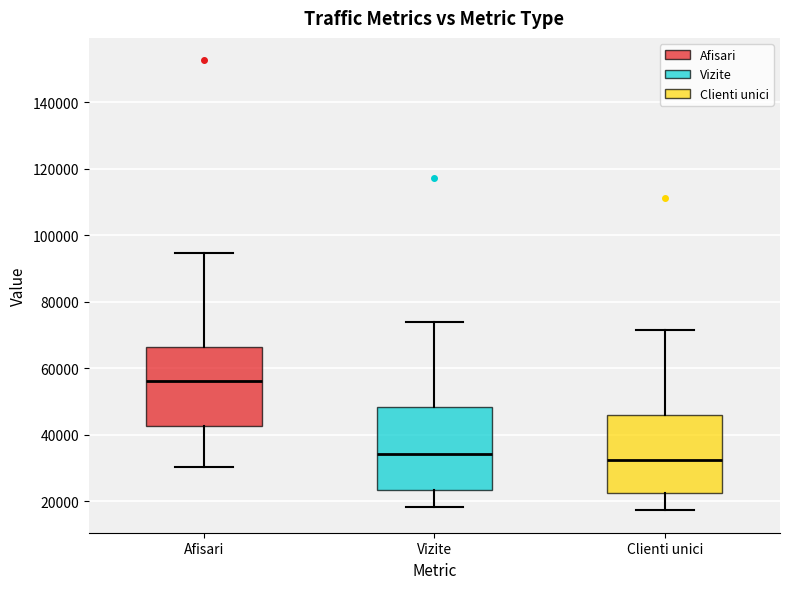

Reading left to right, read every box against the y-axis: the position of its median line, the range the box covers, and the ends of its whiskers. The values are not printed on the chart, so give them approximately, as read against the axis.

Afisari: median 56000, box 42000 to 66000, whiskers 30000 to 94000
Vizite: median 34000, box 24000 to 48000, whiskers 18000 to 74000
Clienti unici: median 32000, box 22000 to 46000, whiskers 18000 to 72000